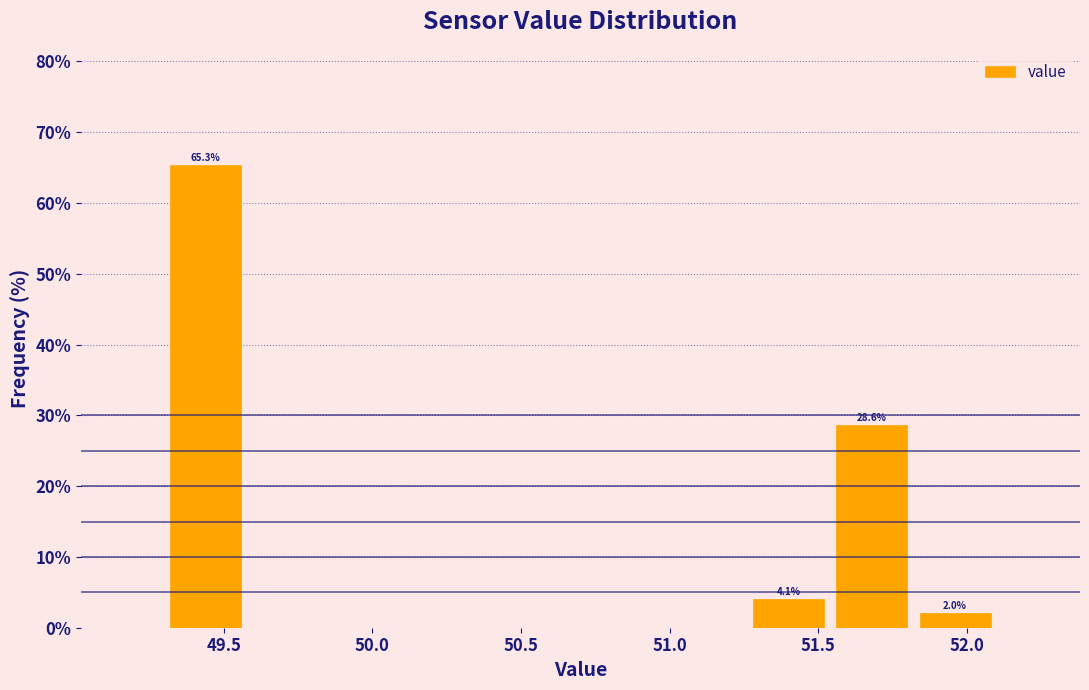

Which range on the x-axis has the tallest bar?

49.30 to 49.58